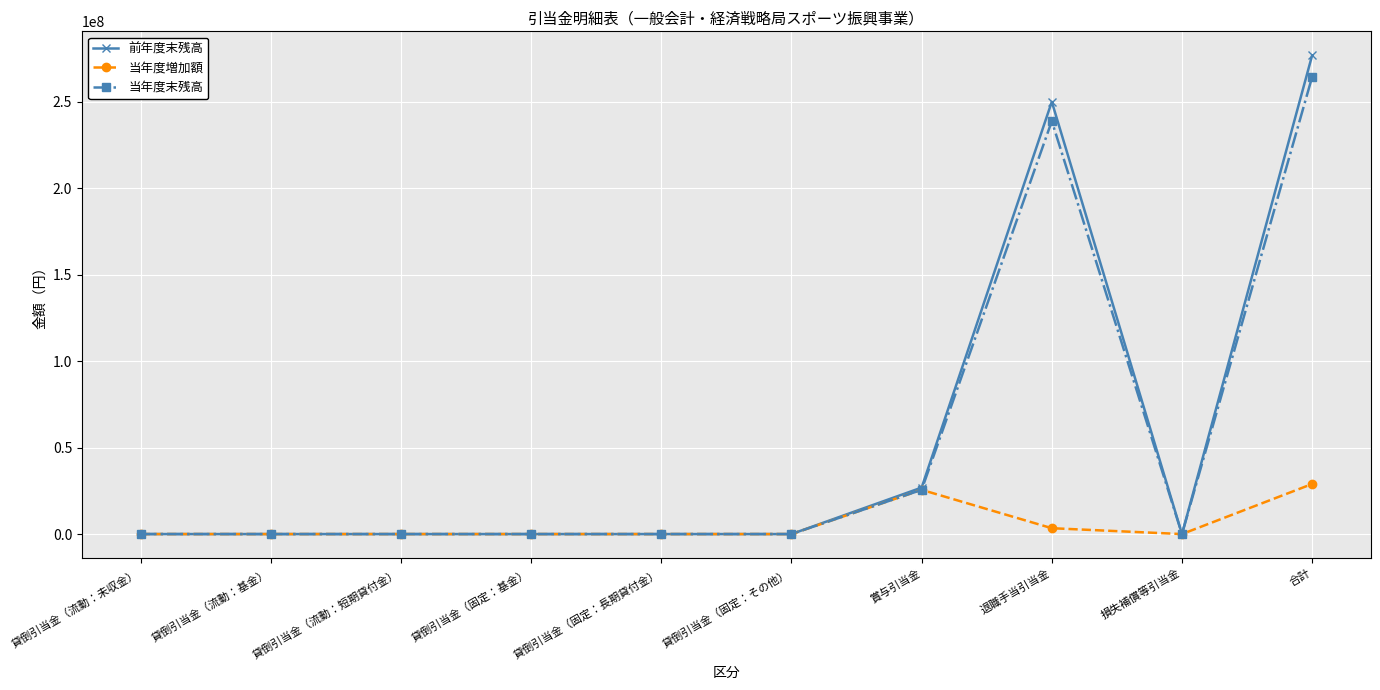

What is the label of the 3rd point from the right?

退職手当引当金